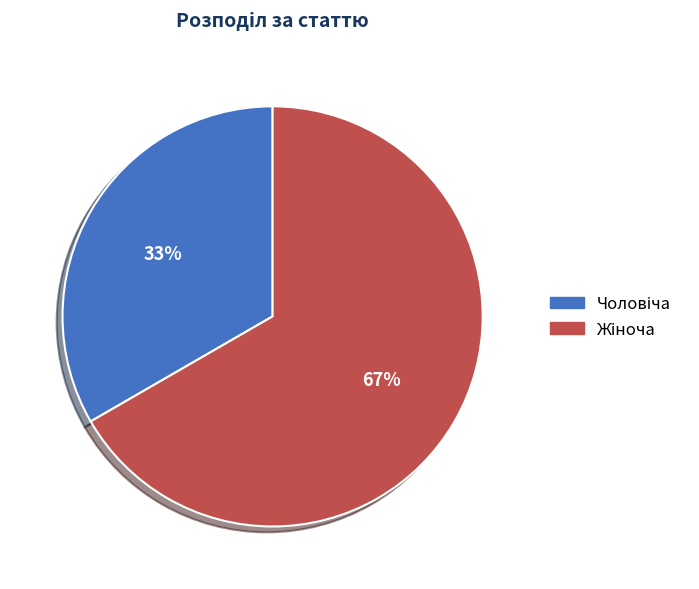

To the nearest percent, what is the average slice percentage?

50%